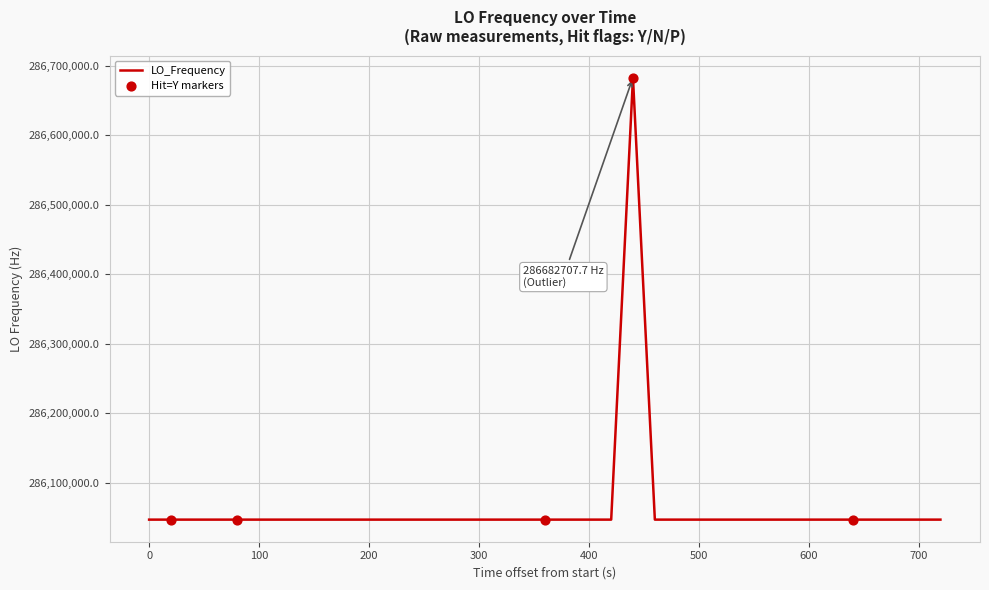

What is the maximum value shown in the chart?

286682707.7